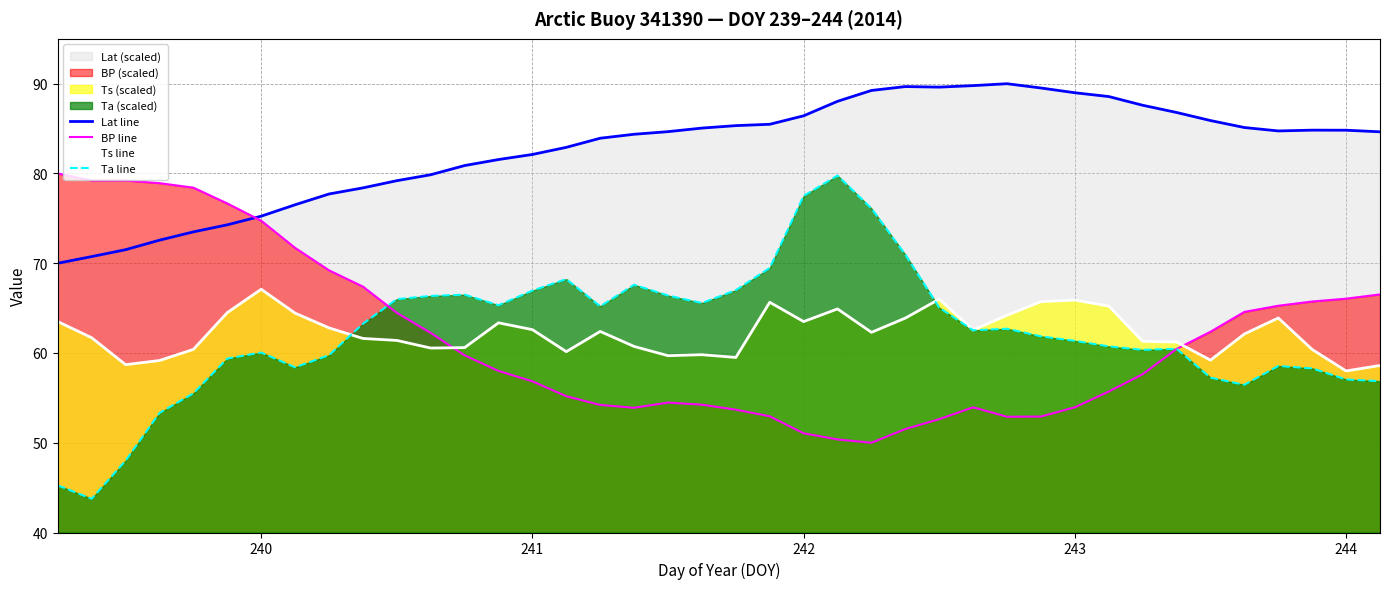

Is it true that Ts line equals 67.1 at 240?

True